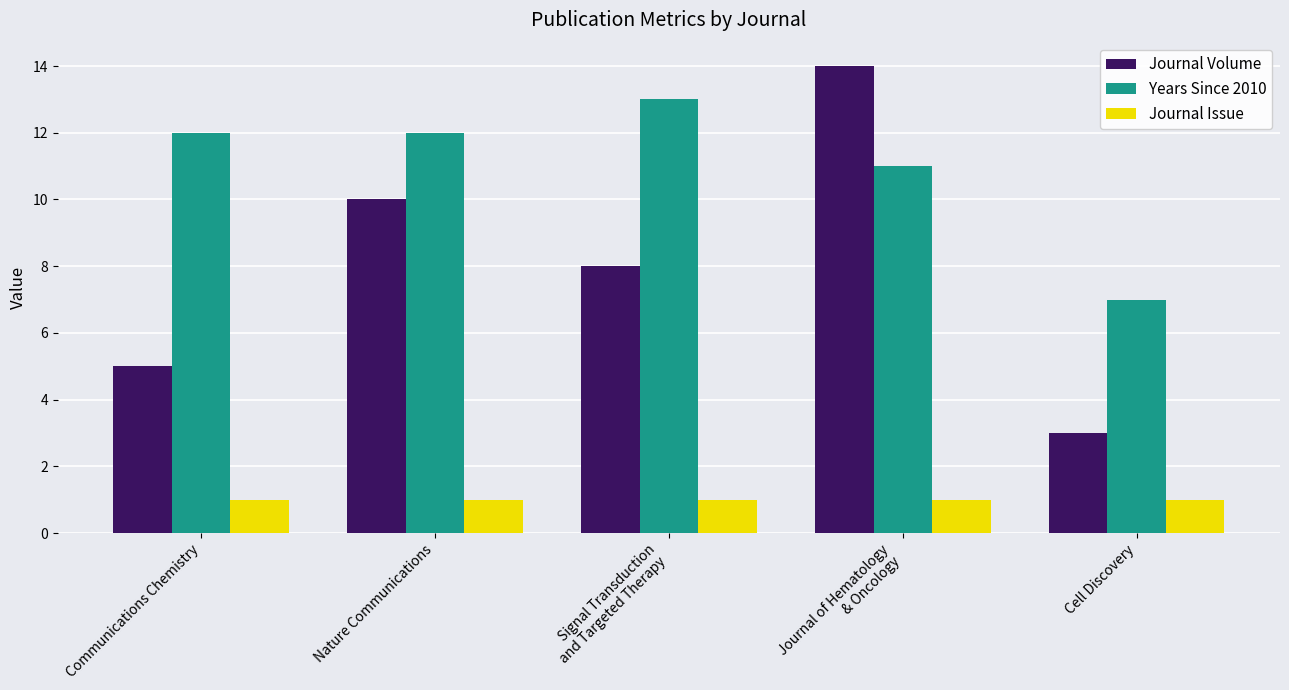

List the series in order of their overall mean, highest first.

Years Since 2010, Journal Volume, Journal Issue